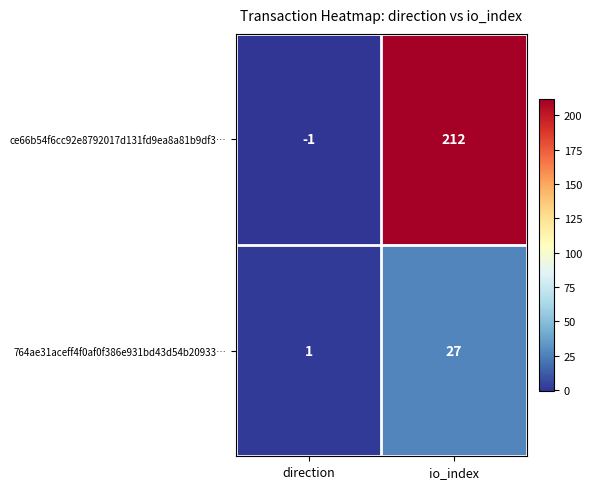

Which series has the largest total across all categories?

ce66b54f6cc92e8792017d131fd9ea8a81b9df3…